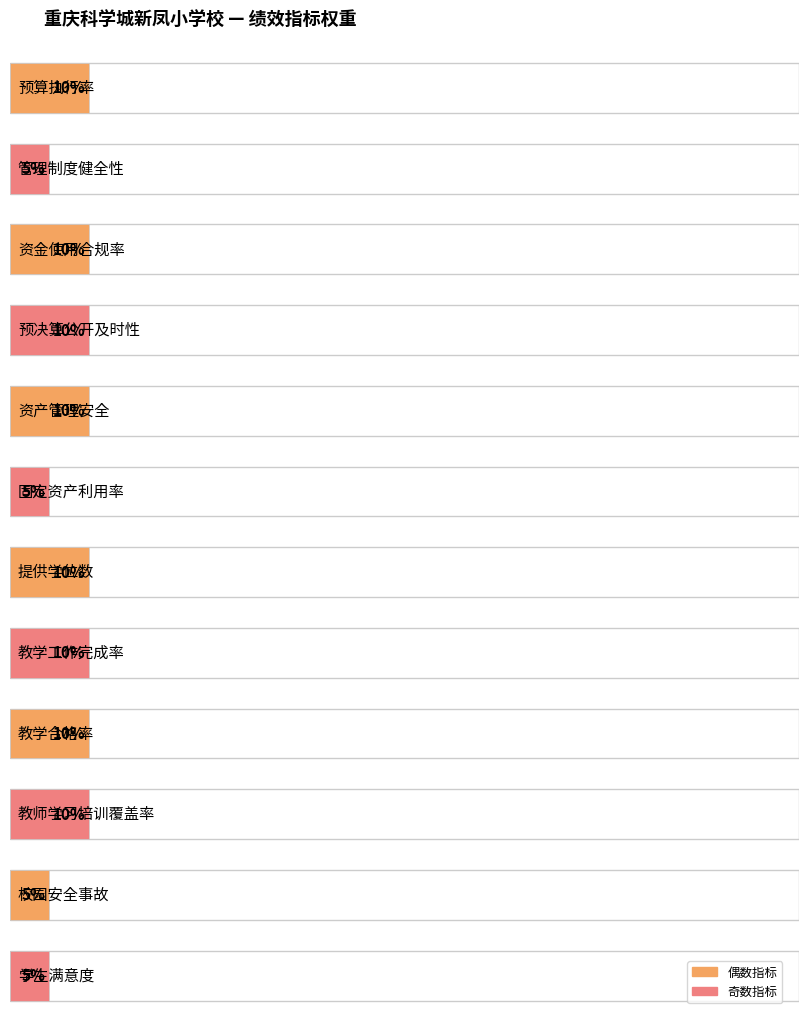

The value at 预决算公开及时性 is 10. True or false?

True